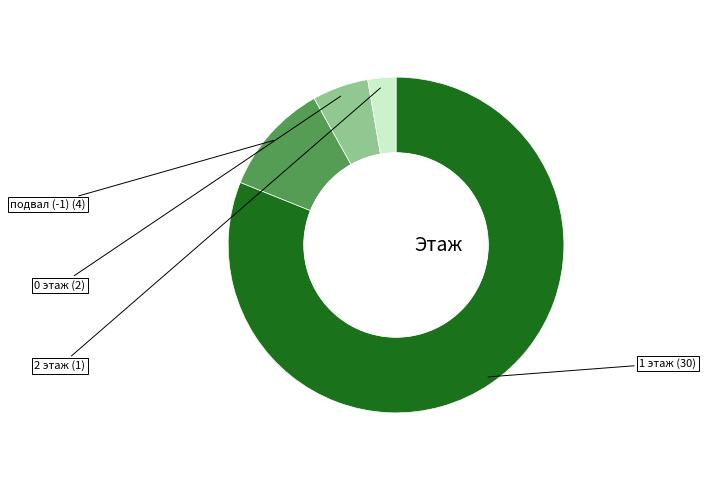

Is there any slice that represents more than half of the pie?

Yes